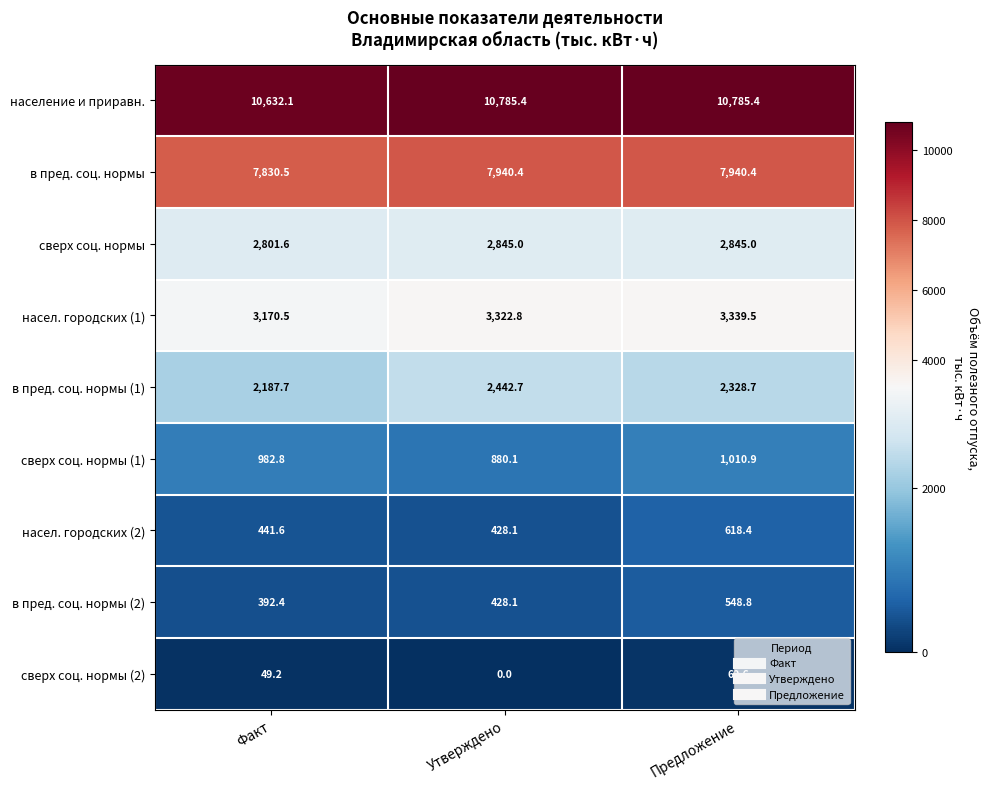

Is it true that сверх соц. нормы (1) equals 521.1 at Предложение?

False